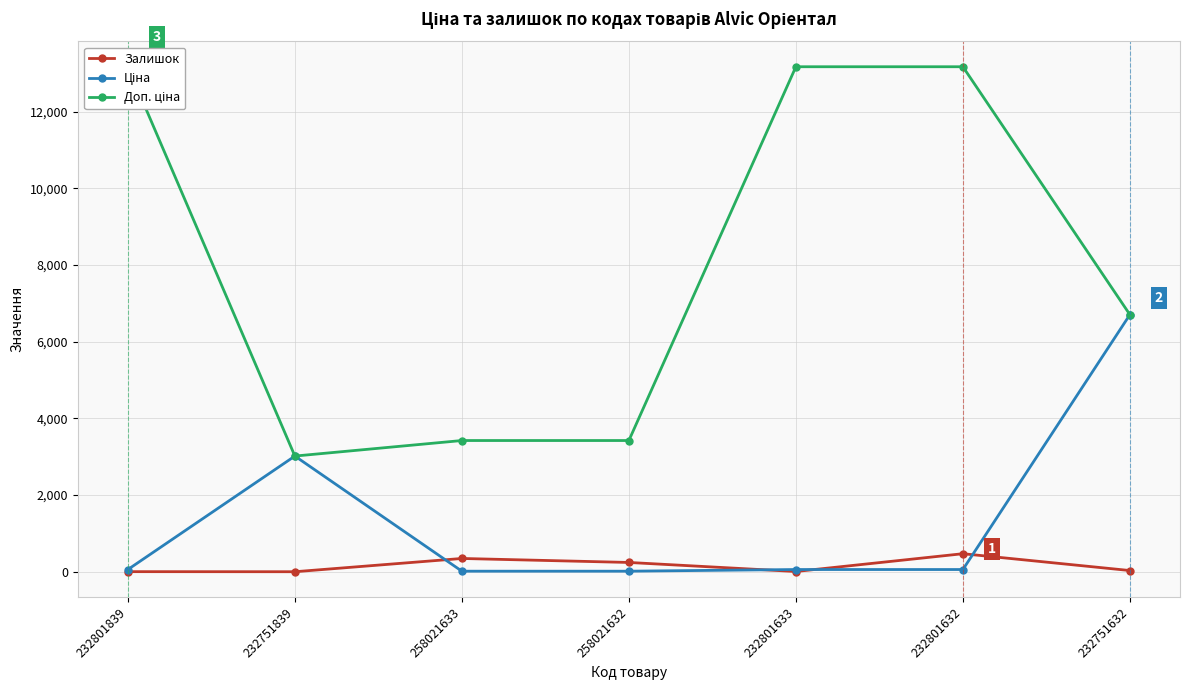

At which category does Ціна reach its first local peak?

232751839